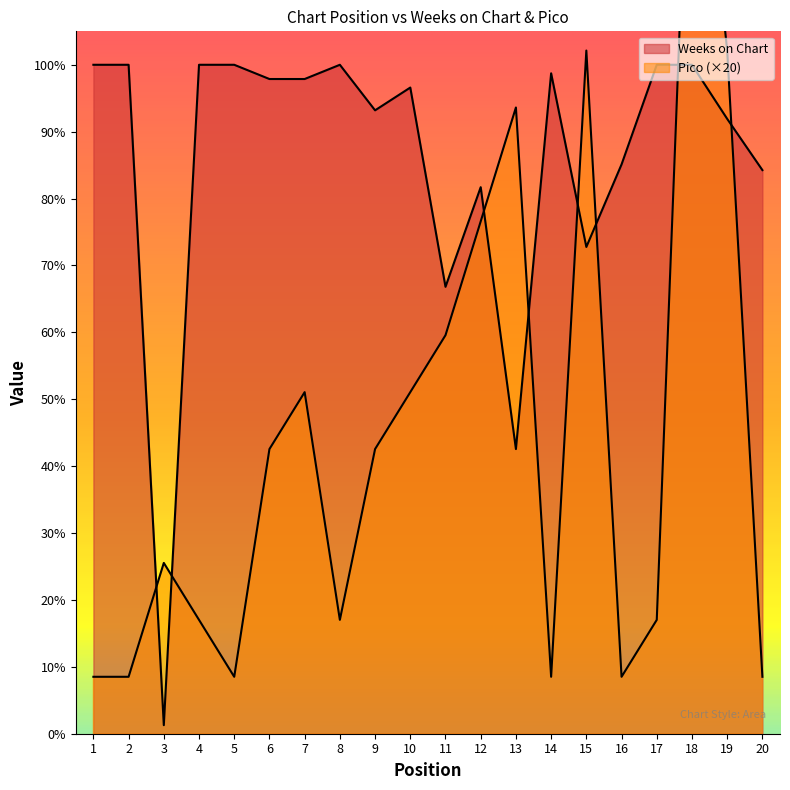

Between 4 and 8, which is larger?

4